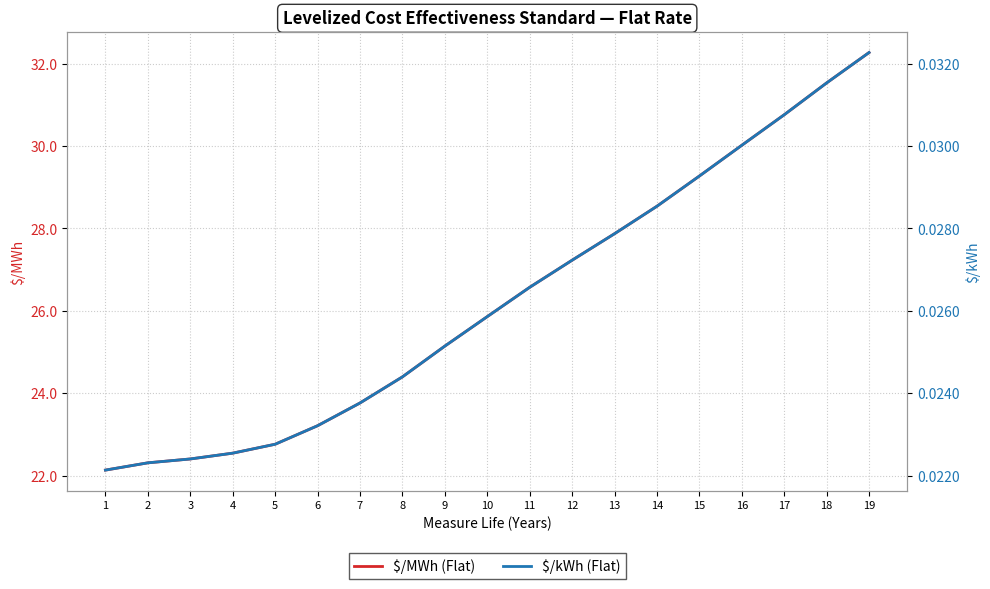

List the labels in order of $/kWh (Flat) value, smallest first.

1, 2, 3, 4, 5, 6, 7, 8, 9, 10, 11, 12, 13, 14, 15, 16, 17, 18, 19